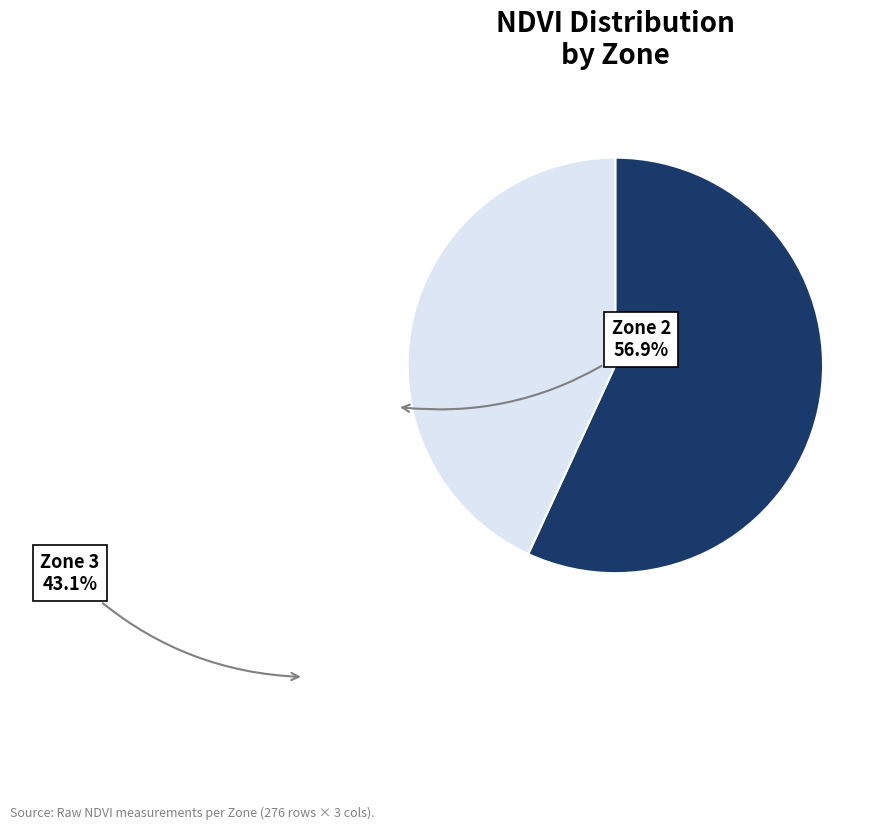

Is there a majority slice in this chart?

Yes